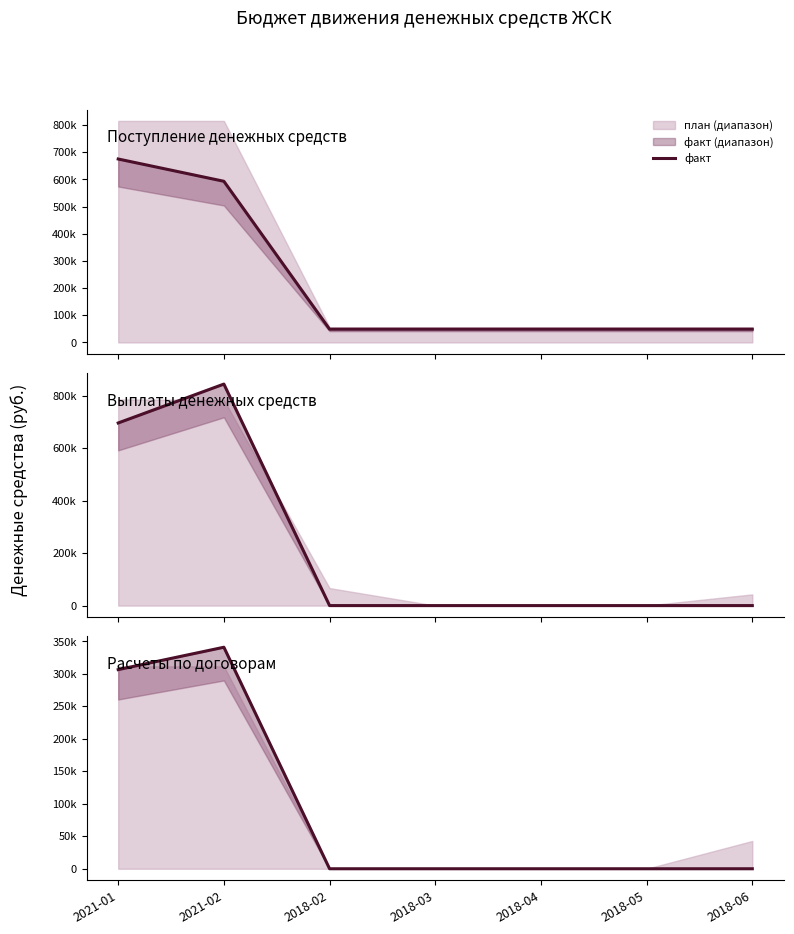

What is the sum of all values?

647468.2